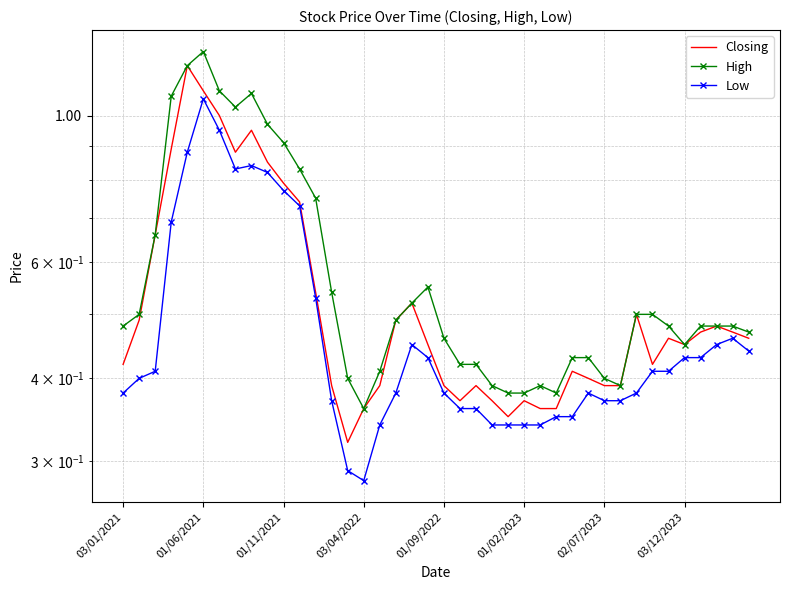

What is the average value of the Closing series?

0.5